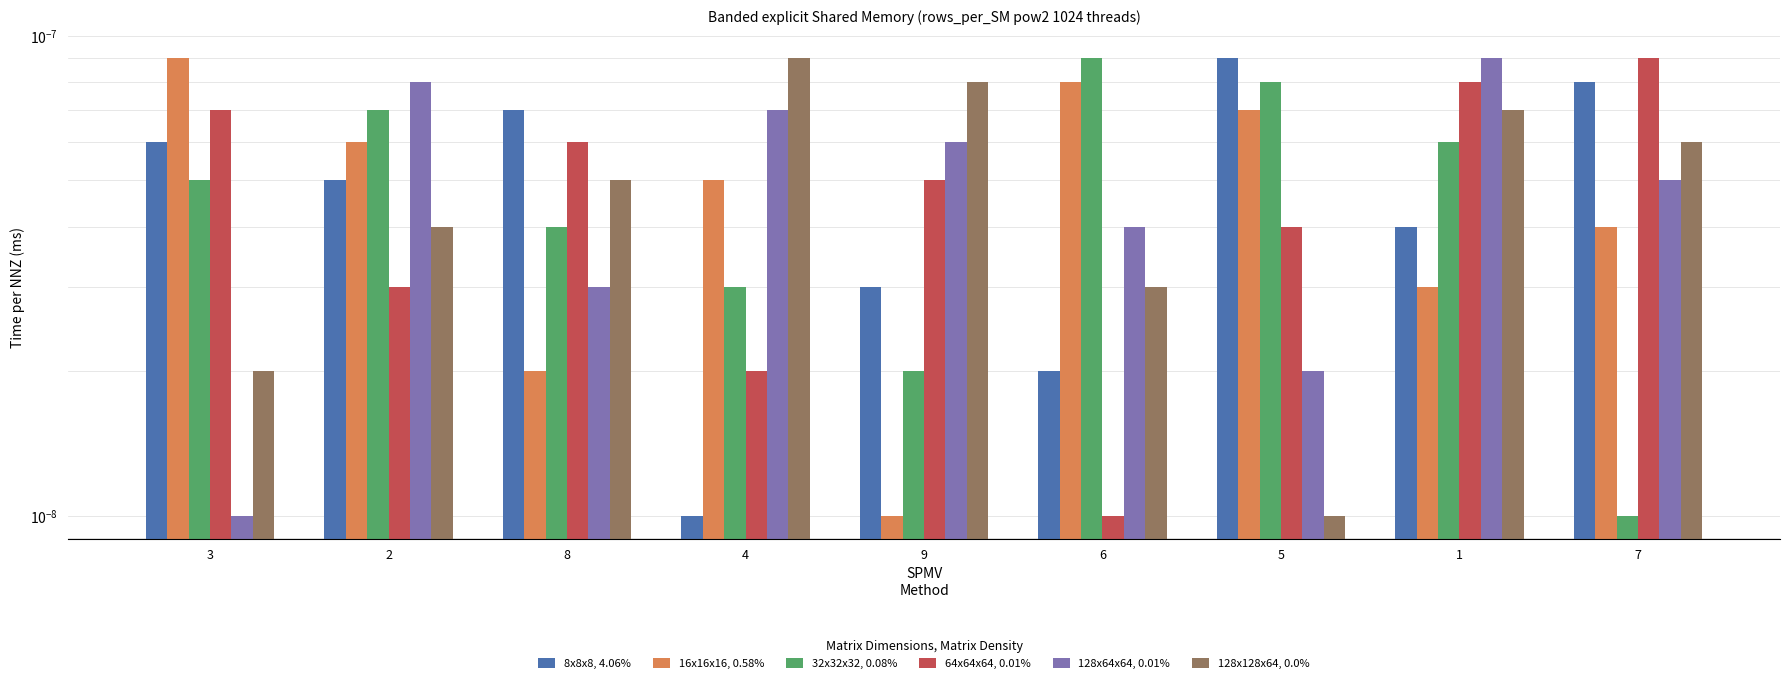

The value of 32x32x32, 0.08% at 6 is 0.0. True or false?

True